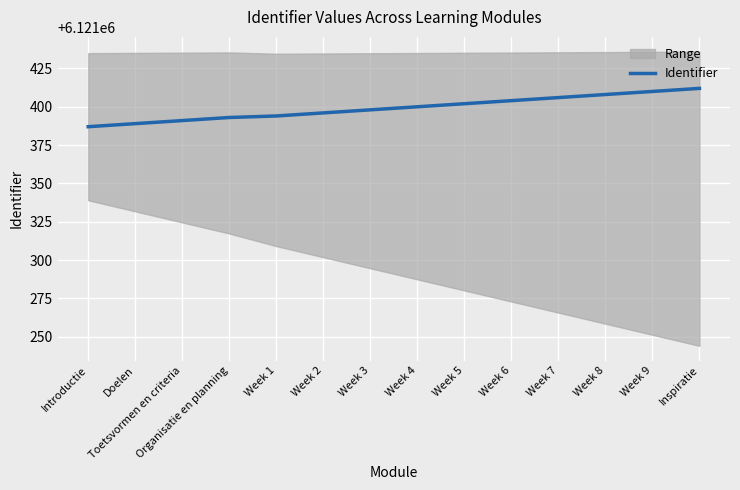

How many data points are above 6121400?

6